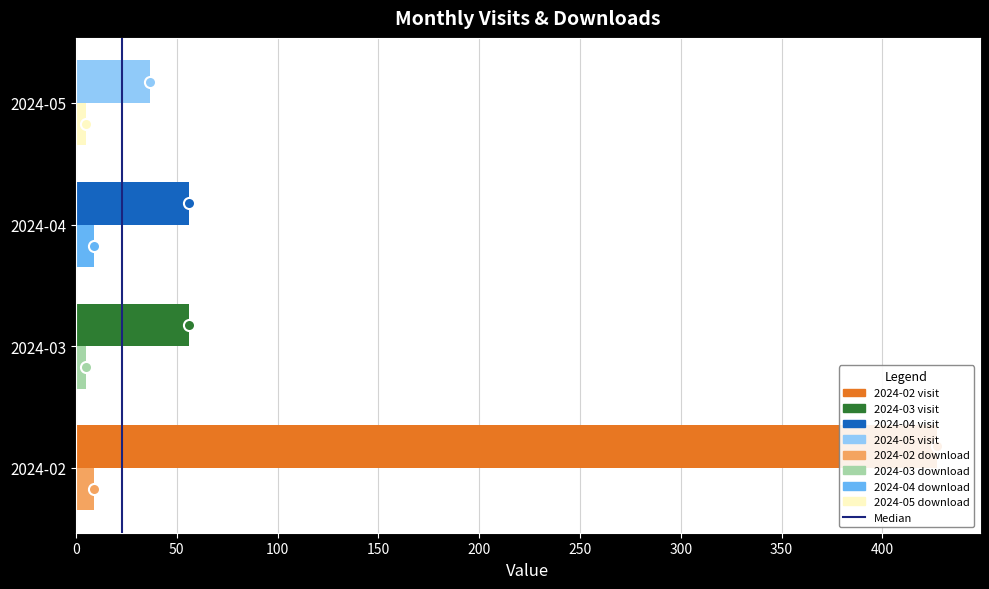

How many bars are there in each group?

2